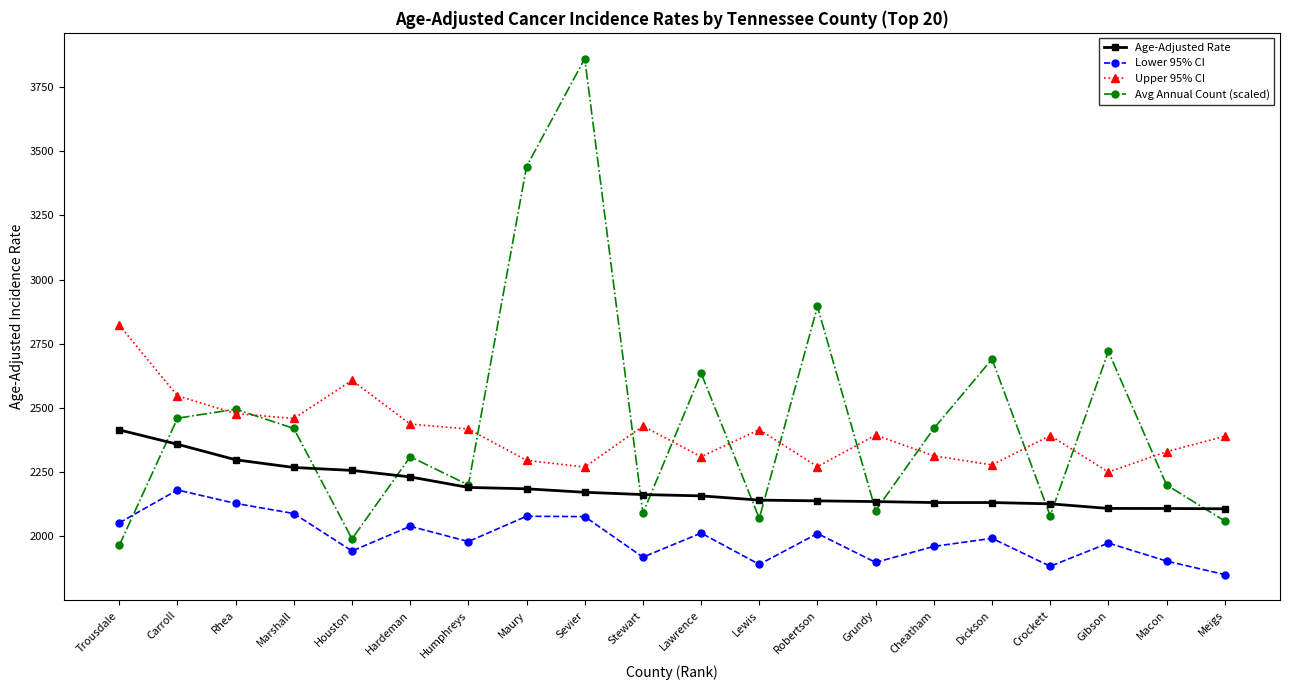

What are all the series names shown in the legend?

Age-Adjusted Rate, Lower 95% CI, Upper 95% CI, Avg Annual Count (scaled)